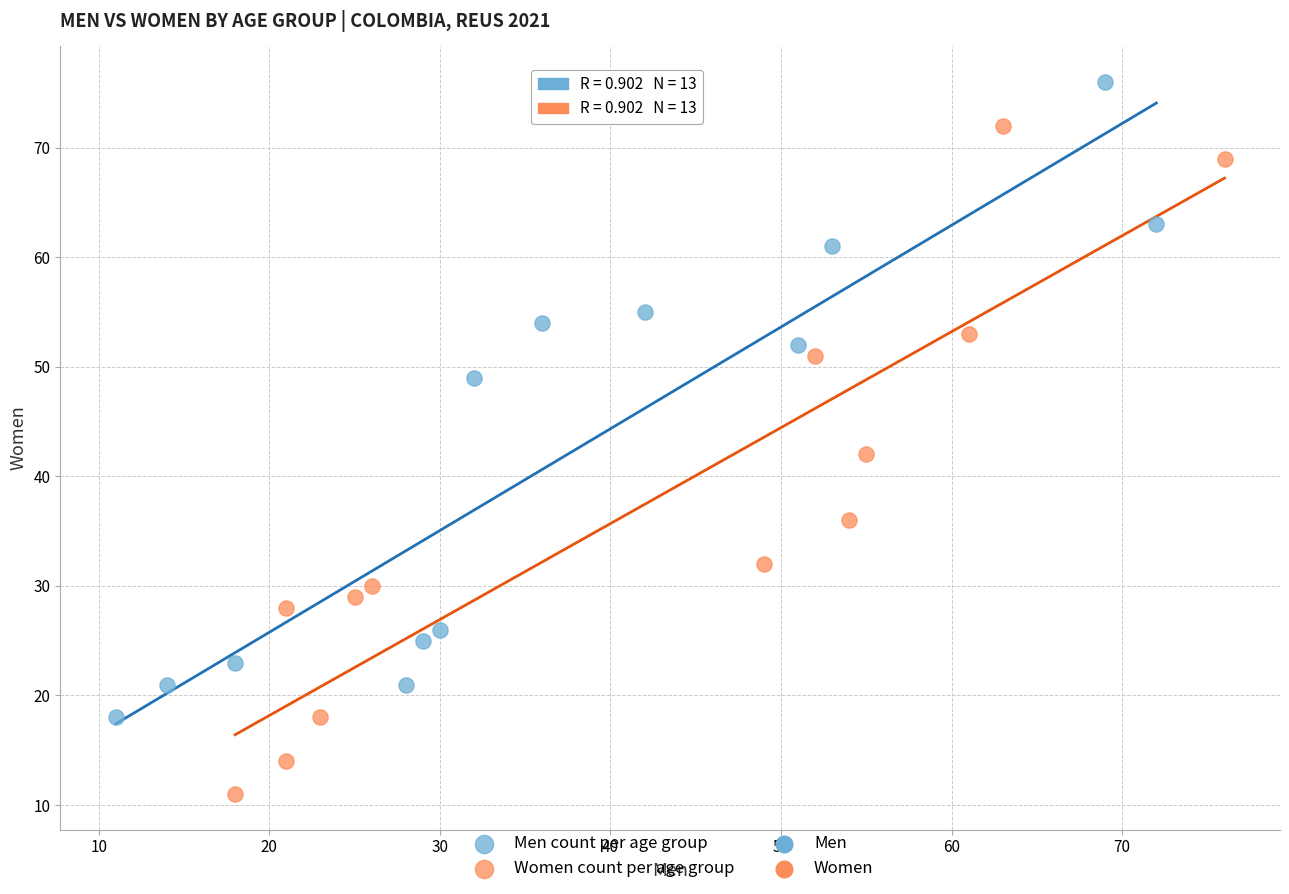

Which series reaches the maximum Y coordinate?

Men count per age group